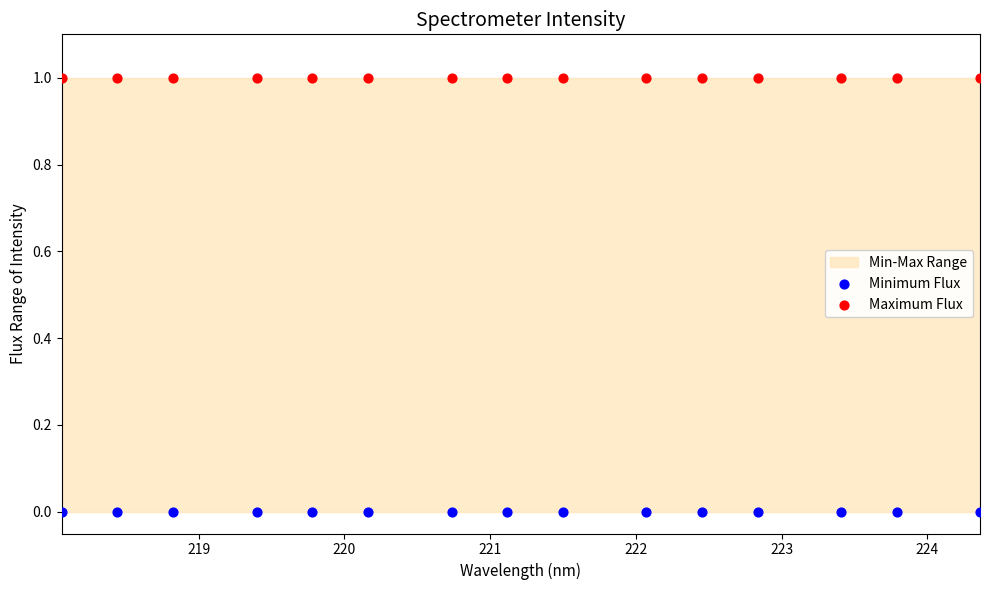

Which series reaches the minimum Y coordinate?

Minimum Flux